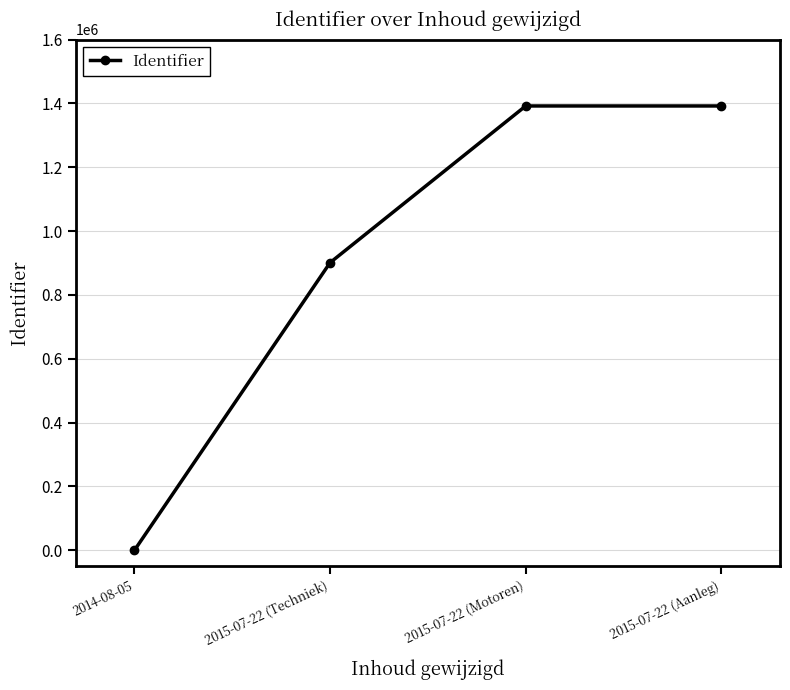

Where is the data nearest to the value 695939?

2015-07-22 (Techniek)